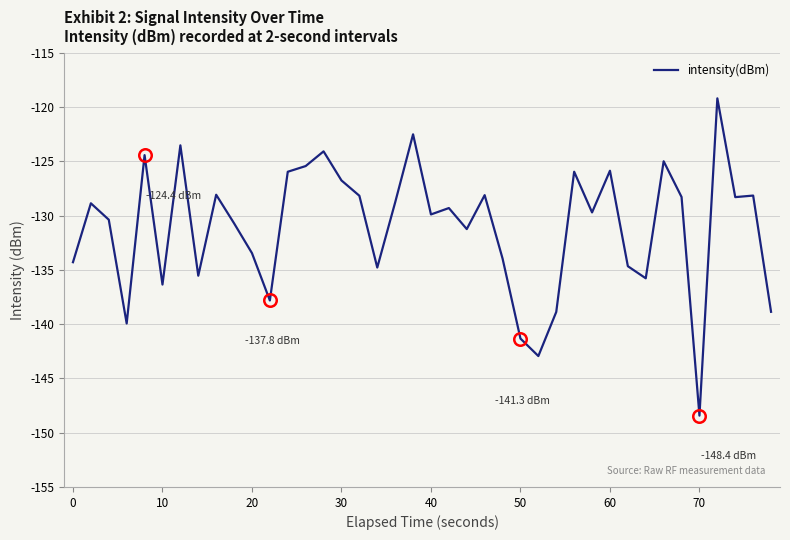

What is the difference between the maximum and minimum values?

29.2